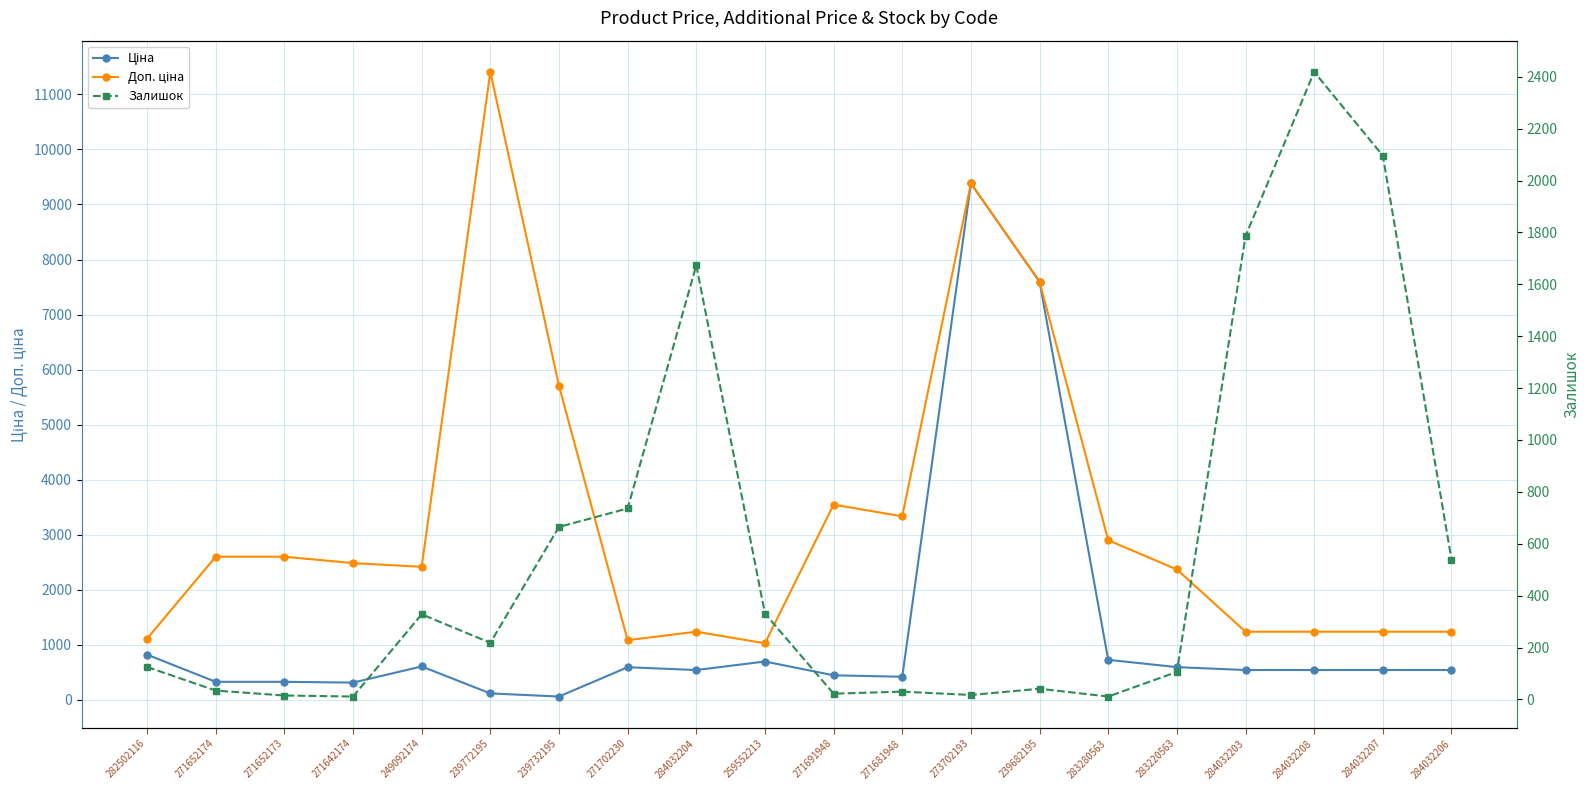

How many intersections are there between Залишок and Ціна?

3